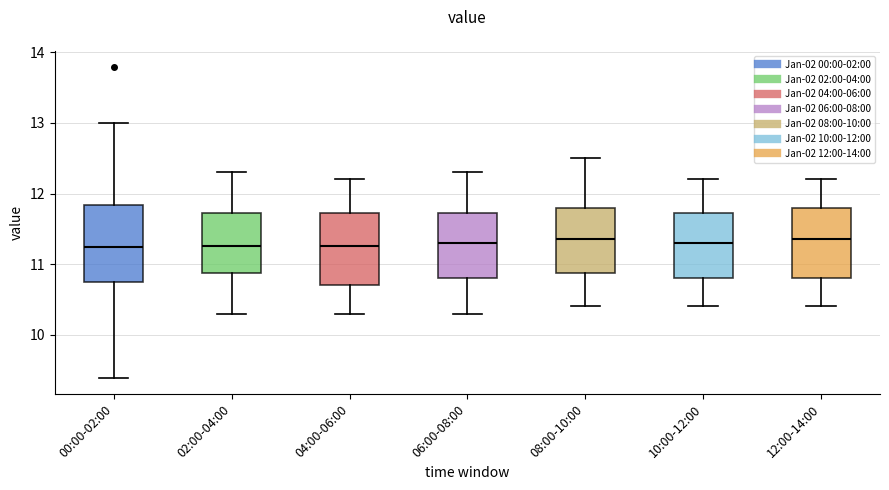

Reading left to right, read every box against the y-axis: the position of its median line, the range the box covers, and the ends of its whiskers. The values are not printed on the chart, so give them approximately, as read against the axis.

00:00-02:00: median 11.2, box 10.7 to 11.8, whiskers 9.4 to 13.0
02:00-04:00: median 11.3, box 10.9 to 11.7, whiskers 10.3 to 12.3
04:00-06:00: median 11.3, box 10.7 to 11.7, whiskers 10.3 to 12.2
06:00-08:00: median 11.3, box 10.8 to 11.7, whiskers 10.3 to 12.3
08:00-10:00: median 11.4, box 10.9 to 11.8, whiskers 10.4 to 12.5
10:00-12:00: median 11.3, box 10.8 to 11.7, whiskers 10.4 to 12.2
12:00-14:00: median 11.4, box 10.8 to 11.8, whiskers 10.4 to 12.2